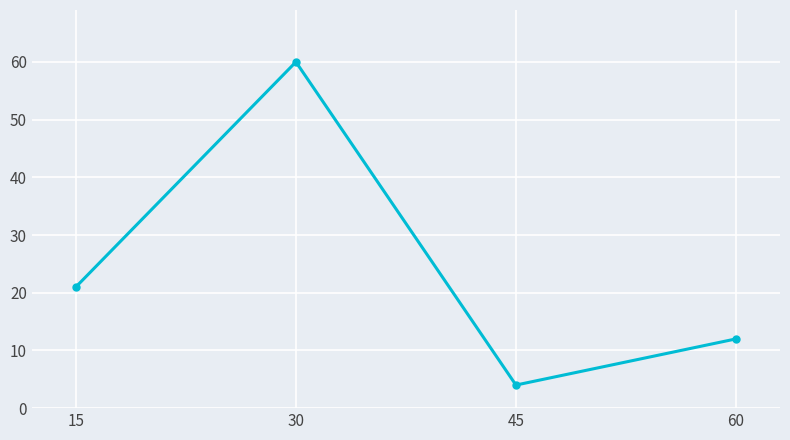

True or false: the data shows 12 at 15.

False